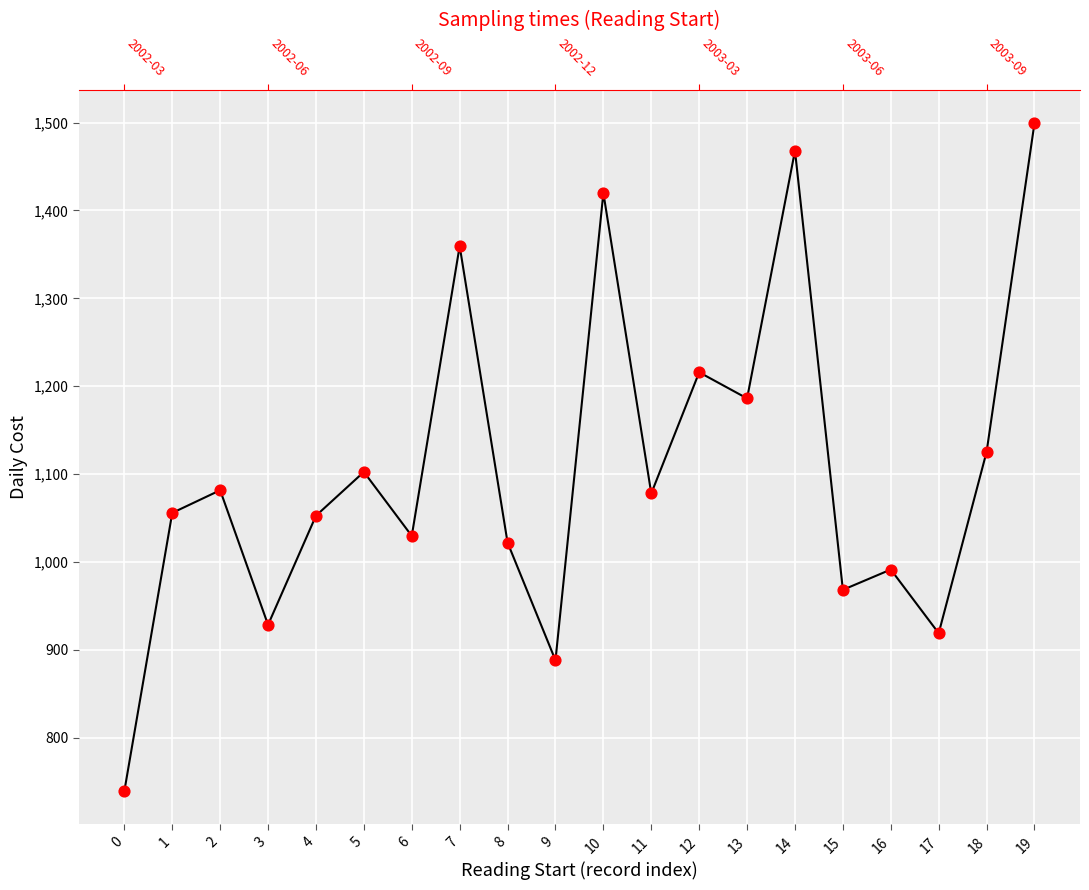

What is the change in value from 8 to 17?

-103.1